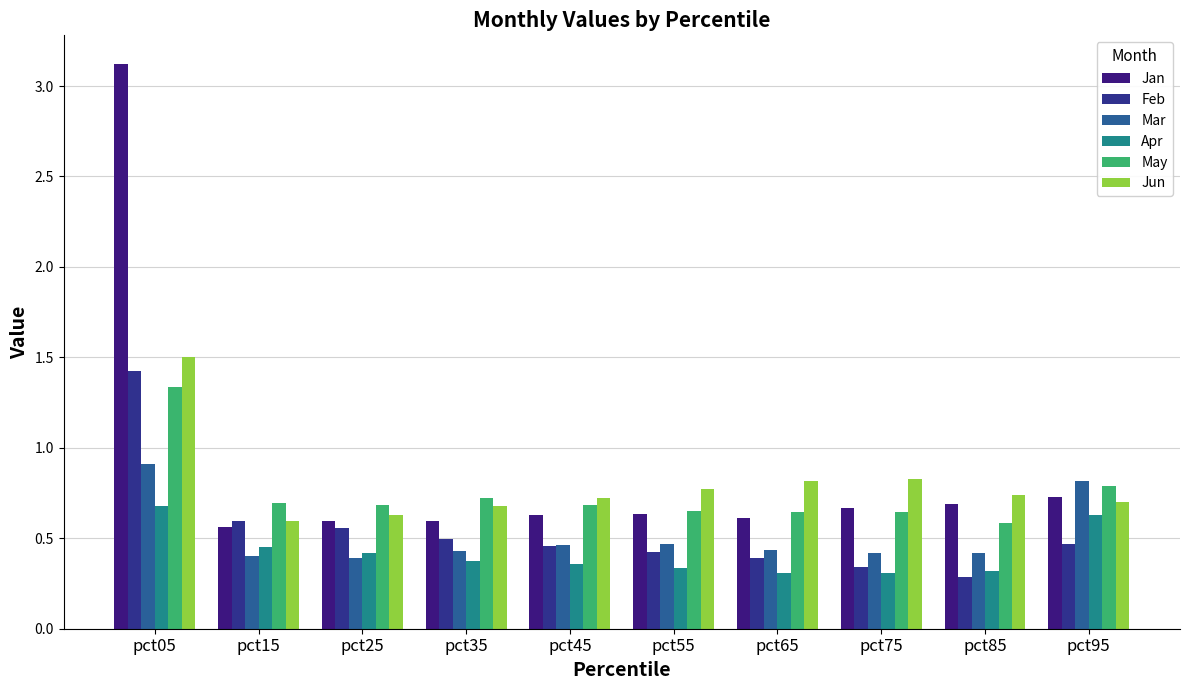

The value of Jun at pct25 is 0.6. True or false?

True